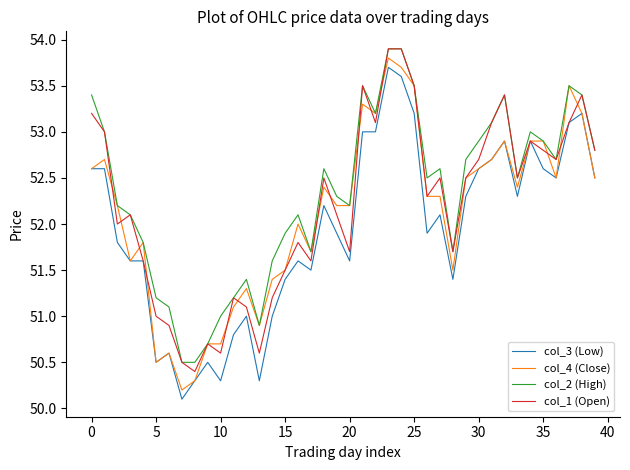

What is the lowest value of the col_1 (Open) series?

50.4